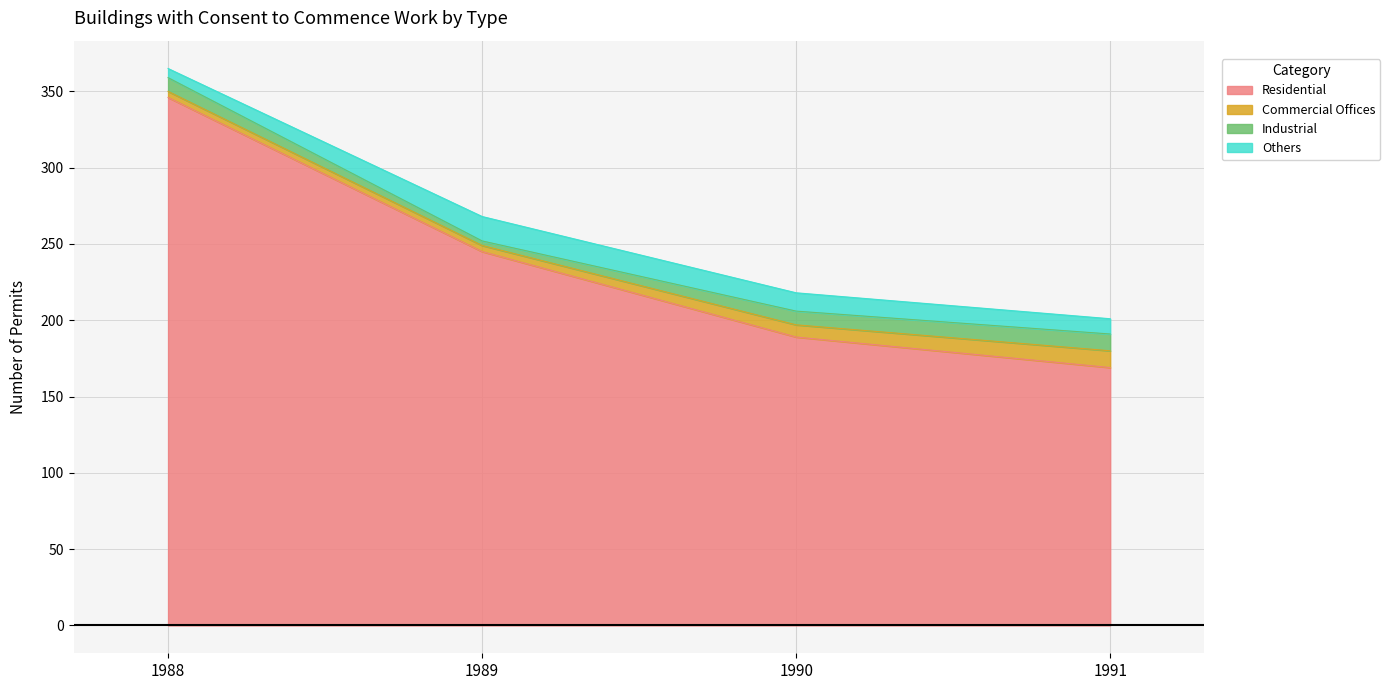

What are all the series names shown in the legend?

Residential, Commercial Offices, Industrial, Others